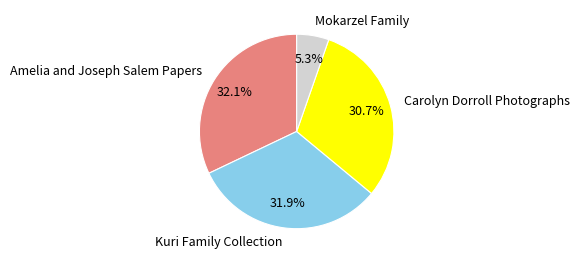

Is it true that Kuri Family Collection is 32% of the pie?

True